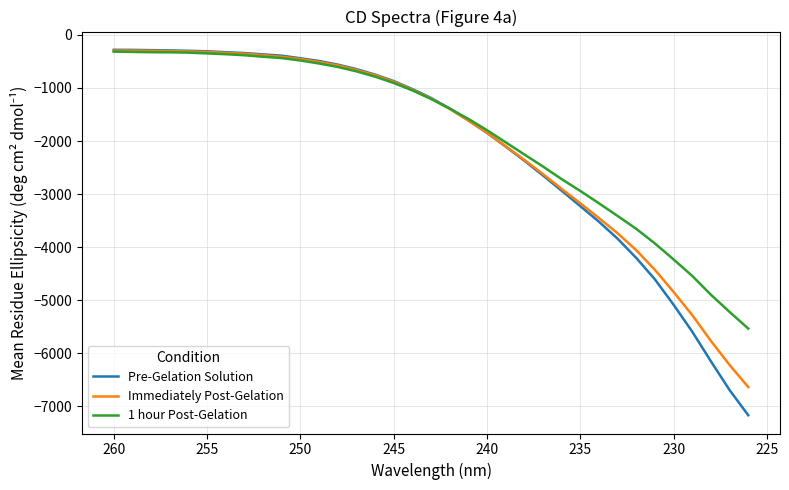

After their last crossing, which series has the higher values: Immediately Post-Gelation or 1 hour Post-Gelation?

1 hour Post-Gelation